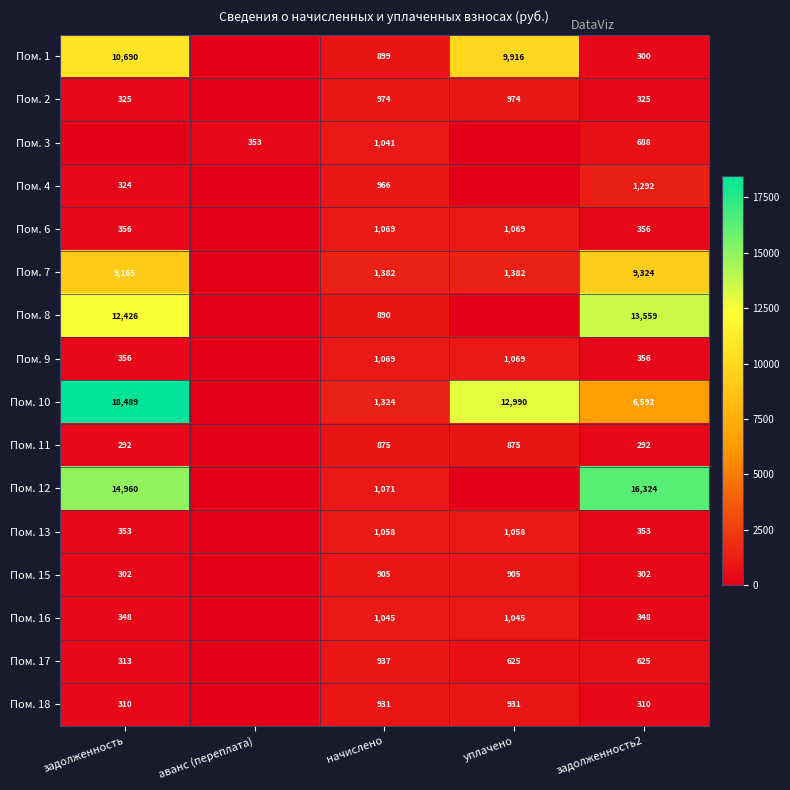

The Пом. 11 series shows 875 at уплачено. True or false?

True